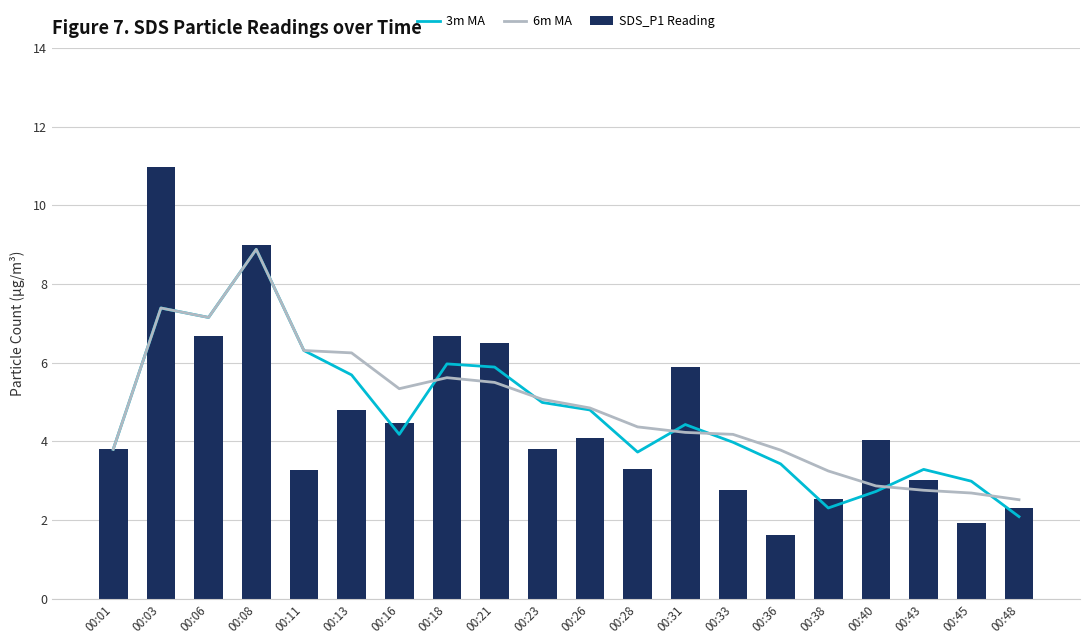

The 3m MA series shows 10.6 at 00:06. True or false?

False